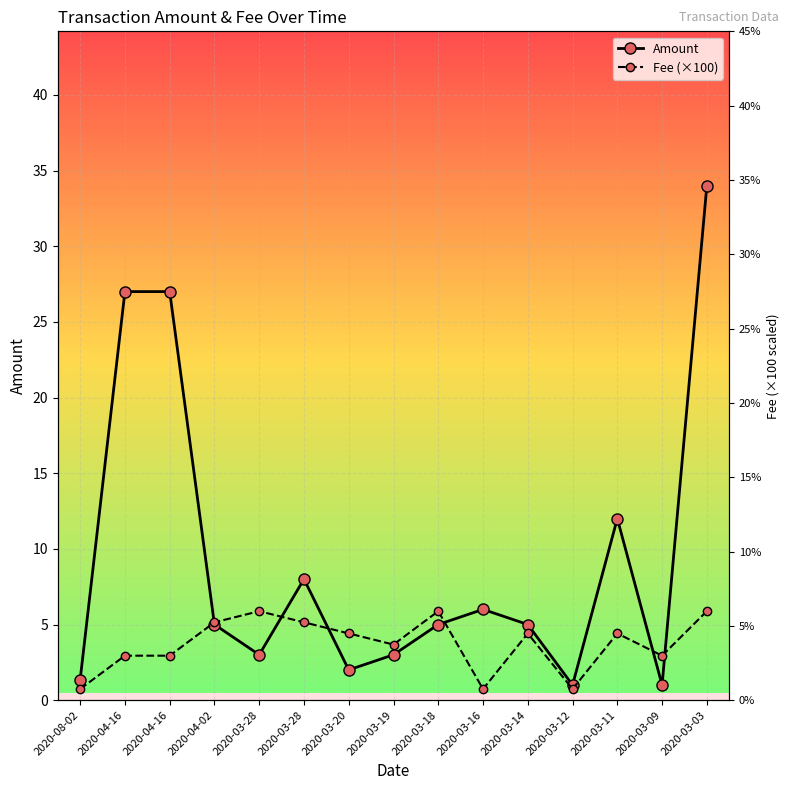

Where do Amount and Fee (×100) first cross each other?

2020-04-16 and 2020-04-02